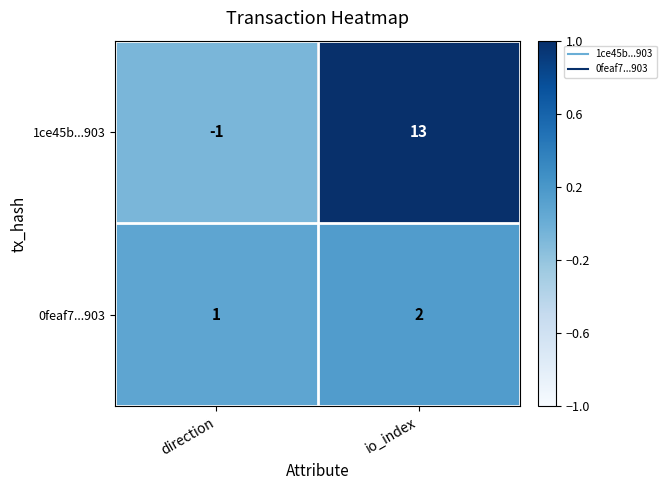

Is it true that 1ce45b...903 equals 21 at io_index?

False